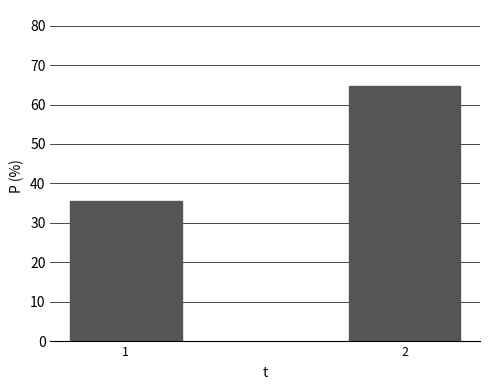

Reading right to left, what are all the values shown in this chart?

64.6	35.4